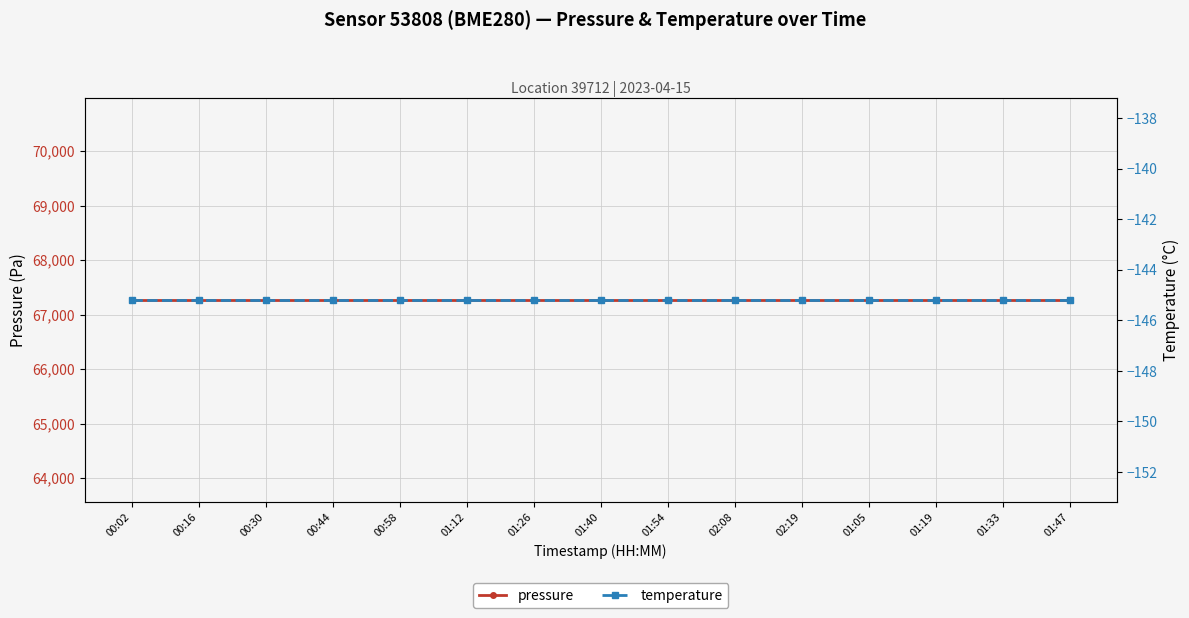

What is the greatest value displayed?

67264.4